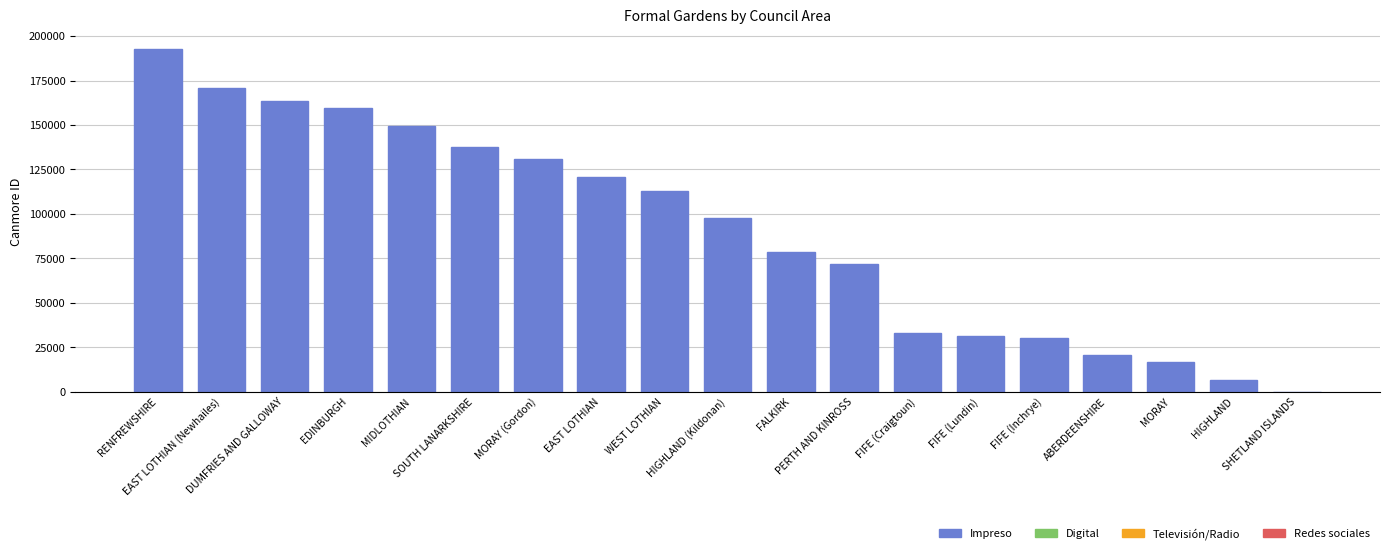

What is the greatest value displayed?

192744